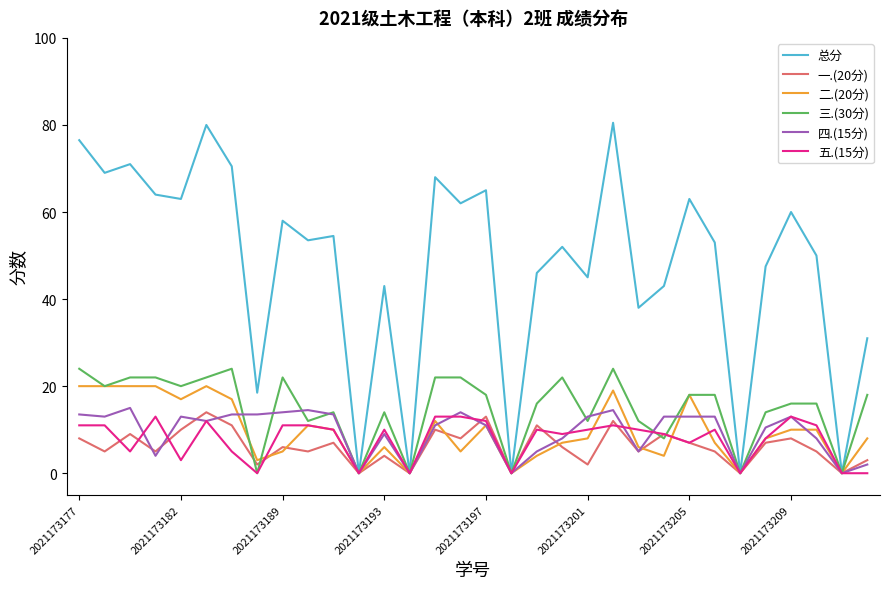

Which series has the widest spread of values?

总分